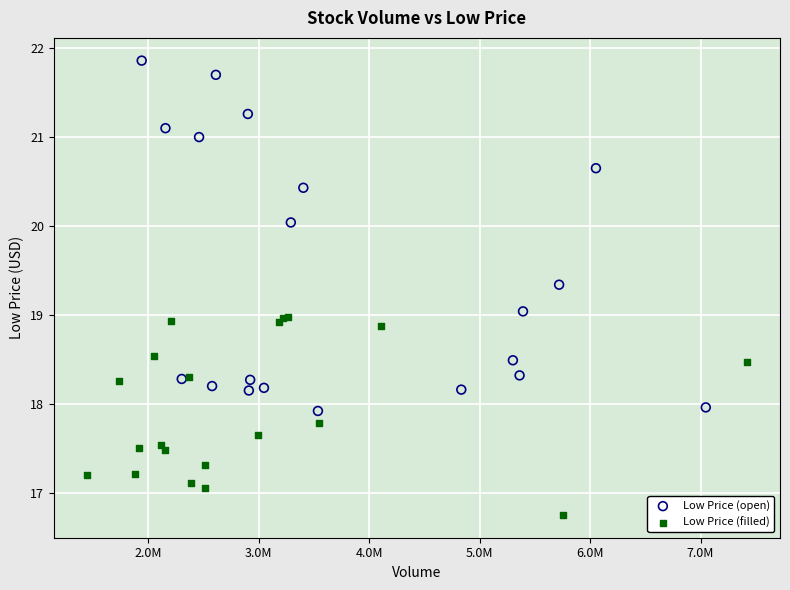

Which series has the widest spread of Y values?

Low Price (open)